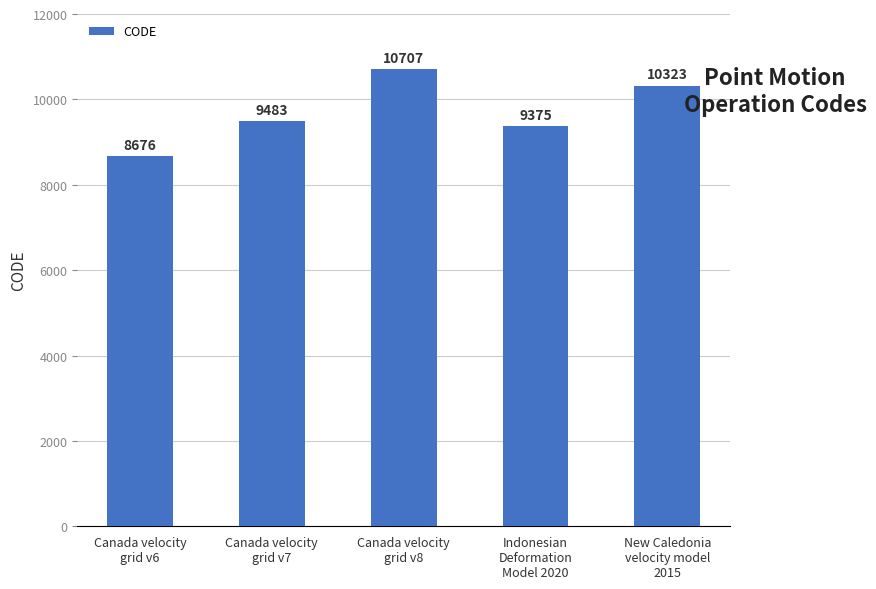

What is the label of the 1st bar from the left?

Canada velocity
grid v6